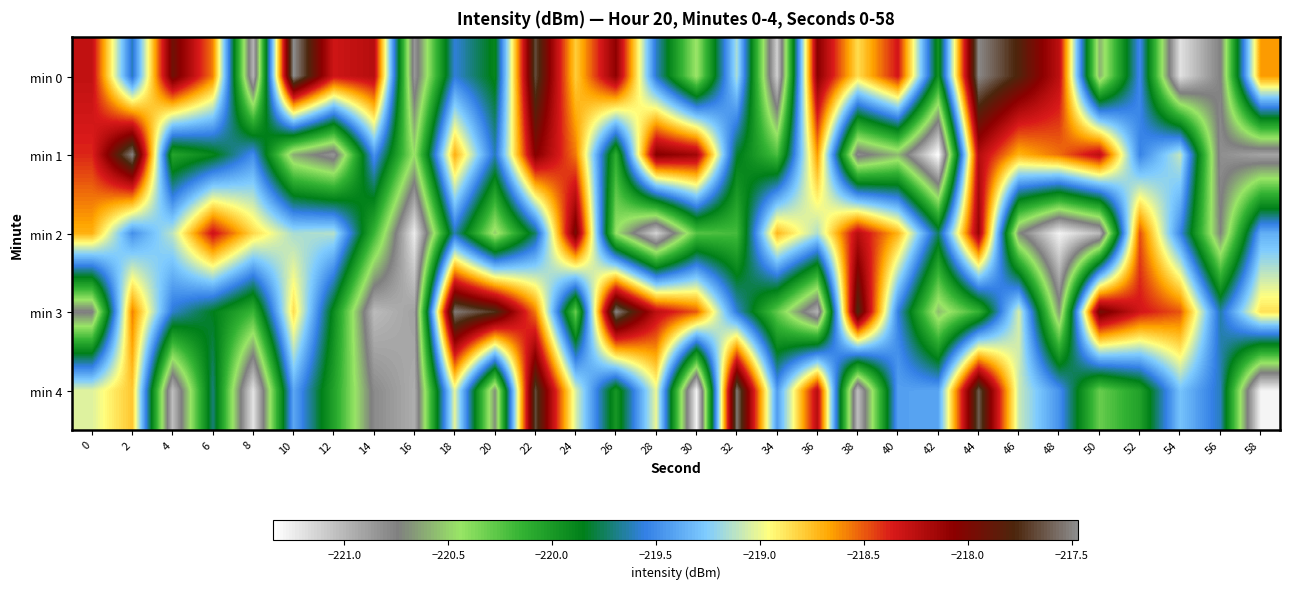

What is the greatest value displayed?

-217.5